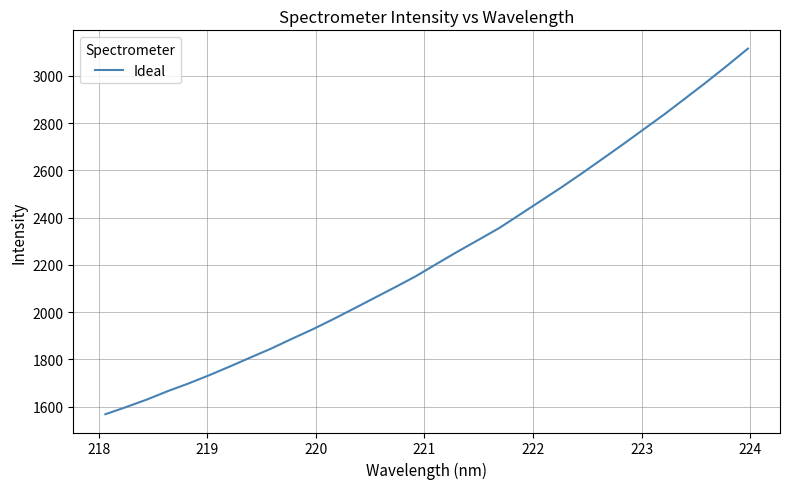

What is the minimum value shown in the chart?

1567.9